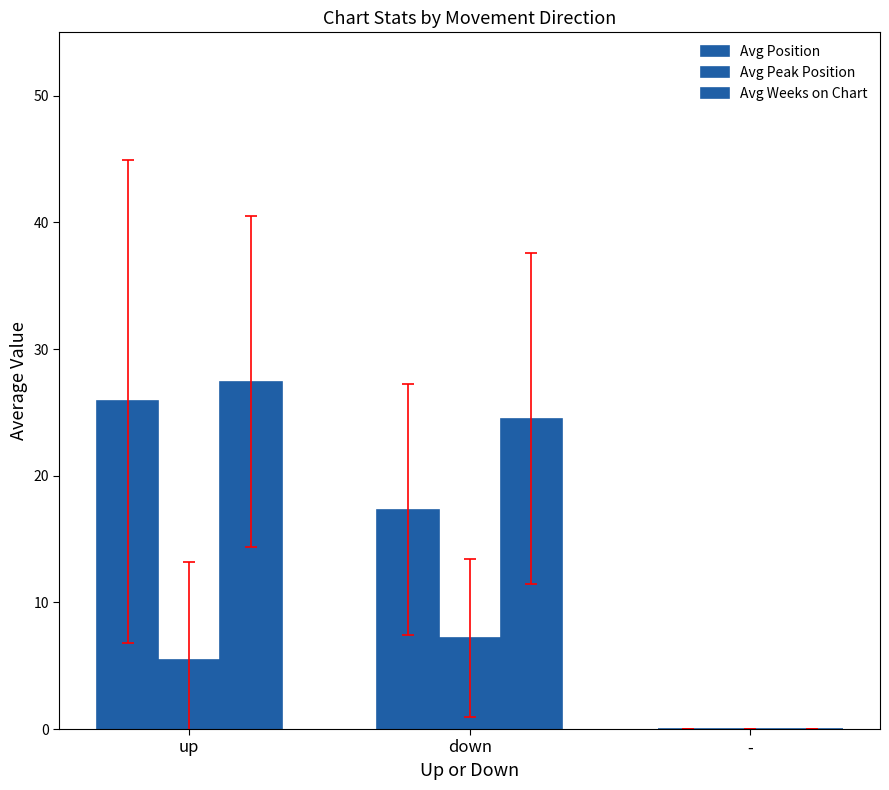

What is the value of the Avg Weeks on Chart bar at the 2nd from the left?

24.5